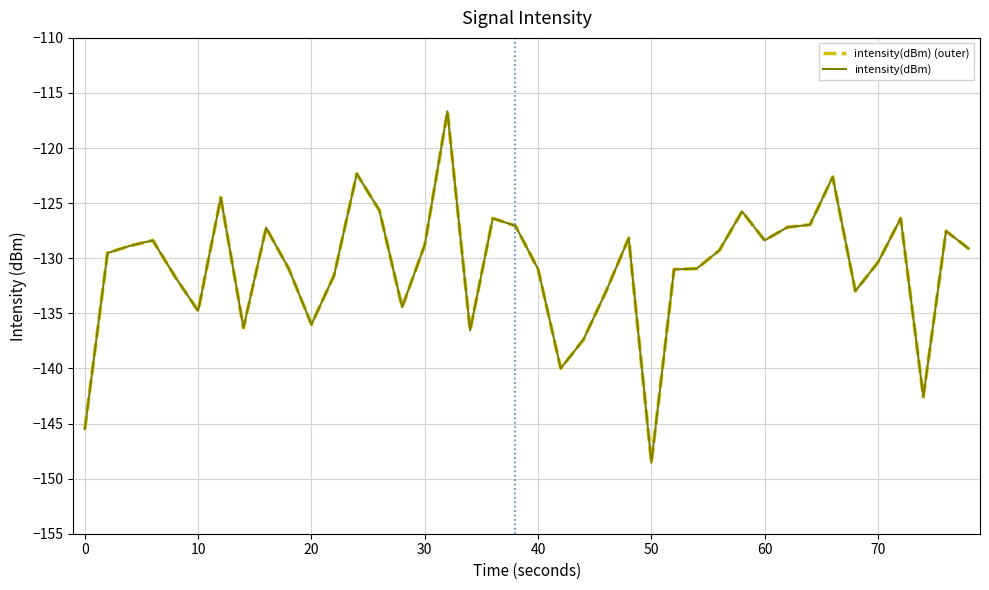

How many lines are shown in the chart?

2